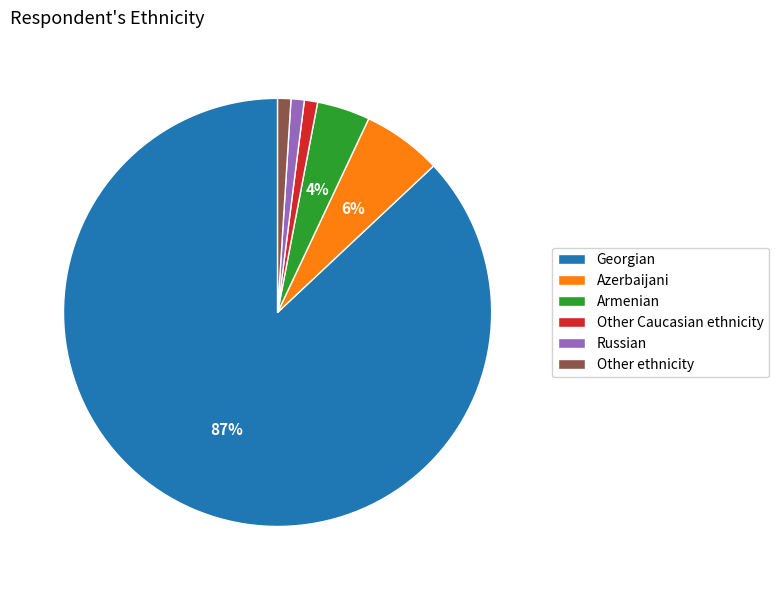

Between Azerbaijani and Armenian, which is larger?

Azerbaijani